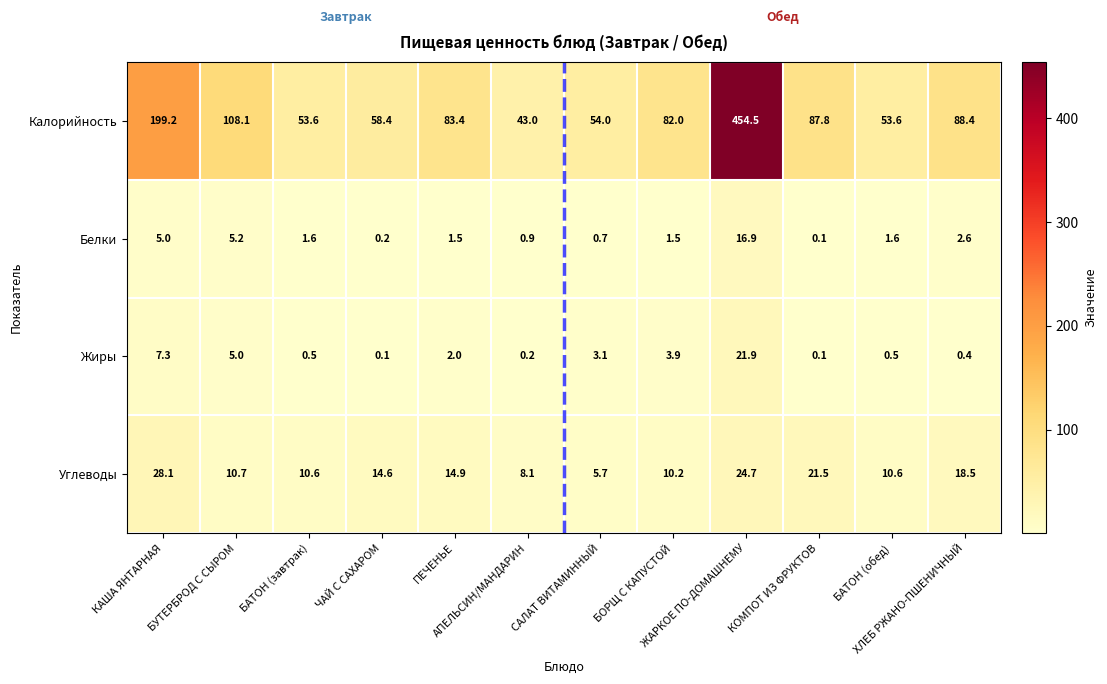

What is the difference between the maximum and second lowest values in the Углеводы series?

20.0